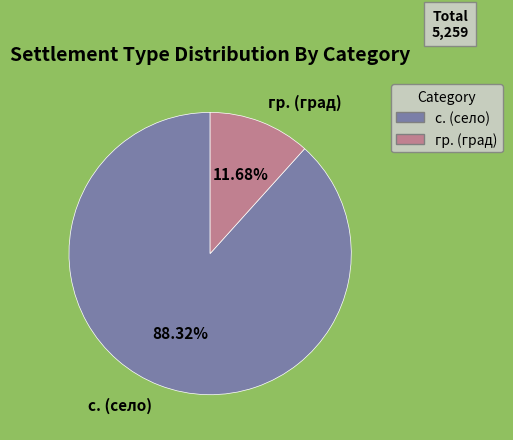

How many segments does this pie chart have?

2